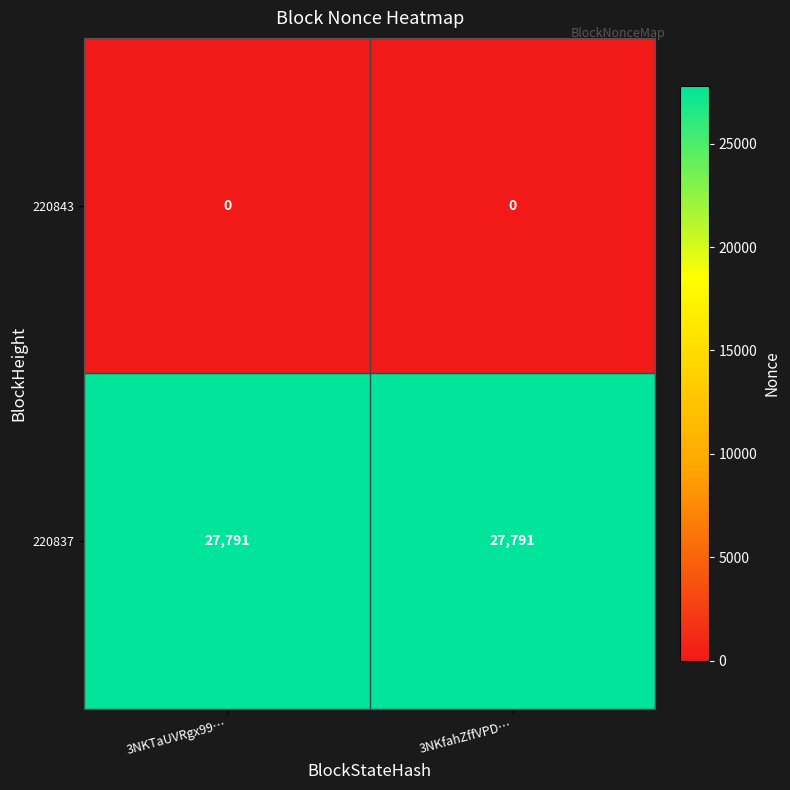

True or false: 220837 has a value of 10736 at 3NKTaUVRgx99….

False